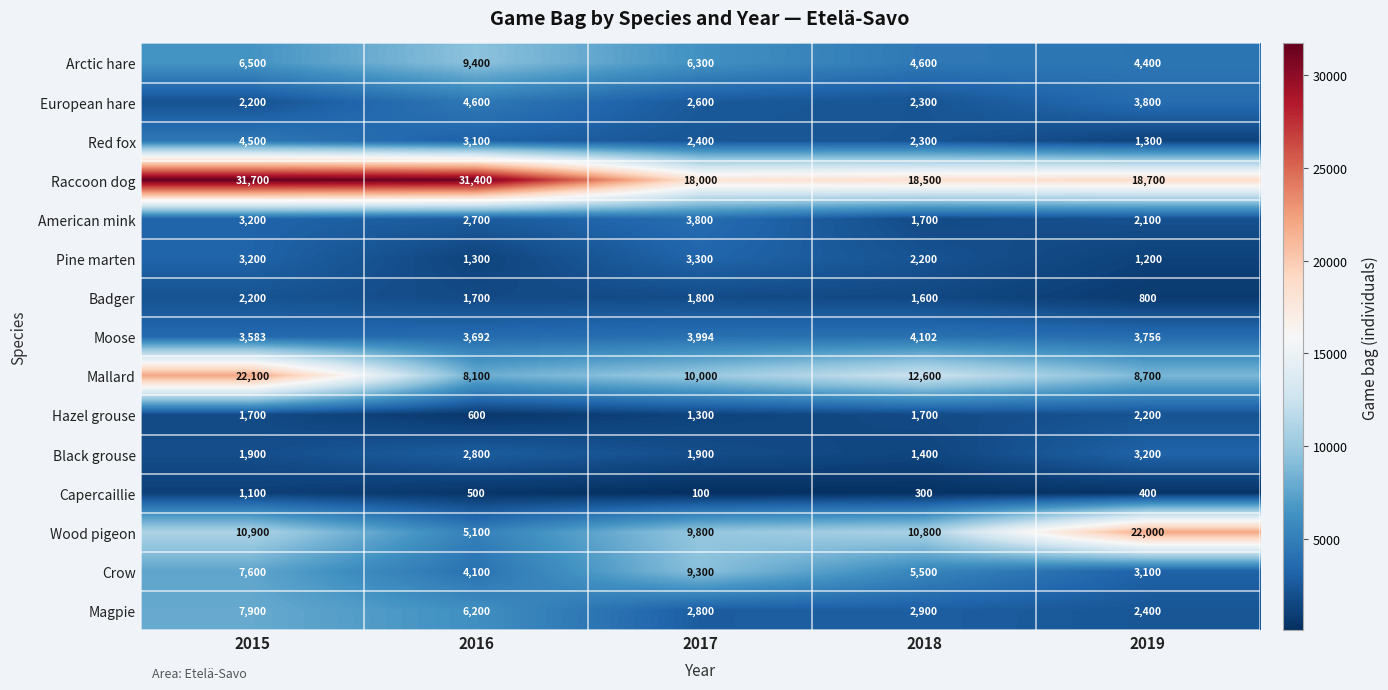

At which category is the sum across all series the highest?

2015